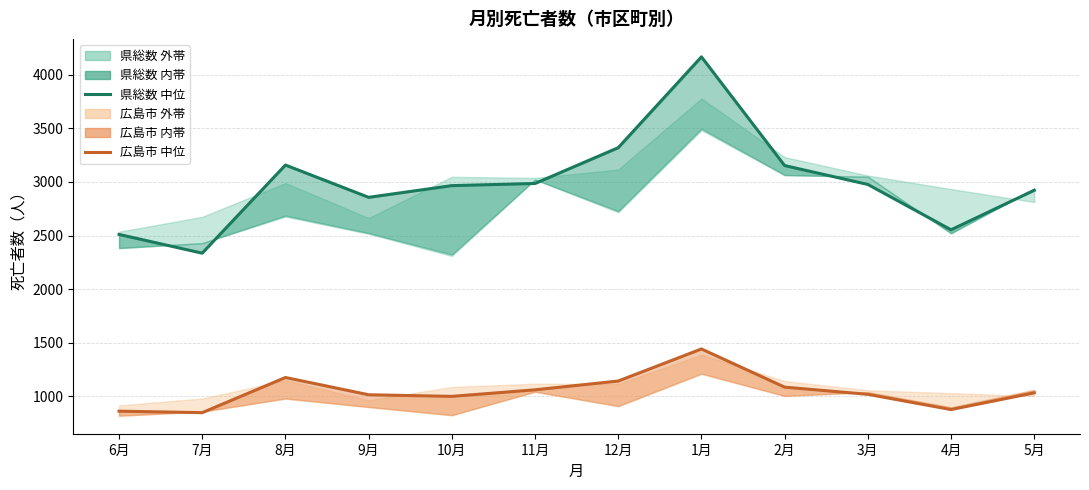

What is the difference between the second highest and minimum values in the 広島市 中位 series?

328